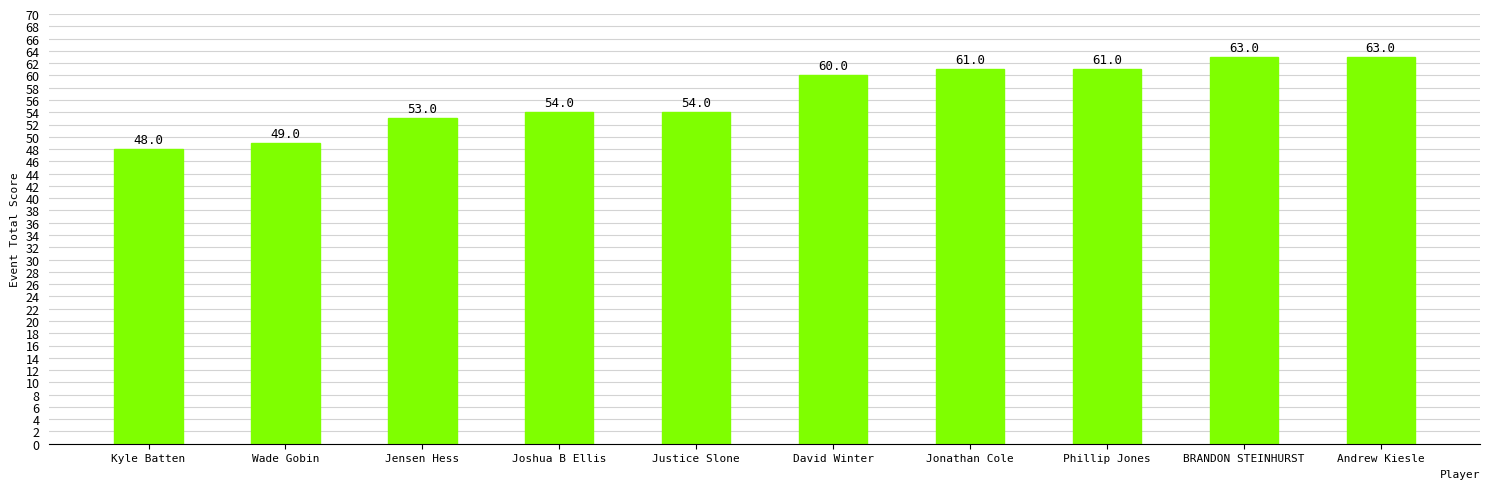

How many distinct data groups are displayed?

1